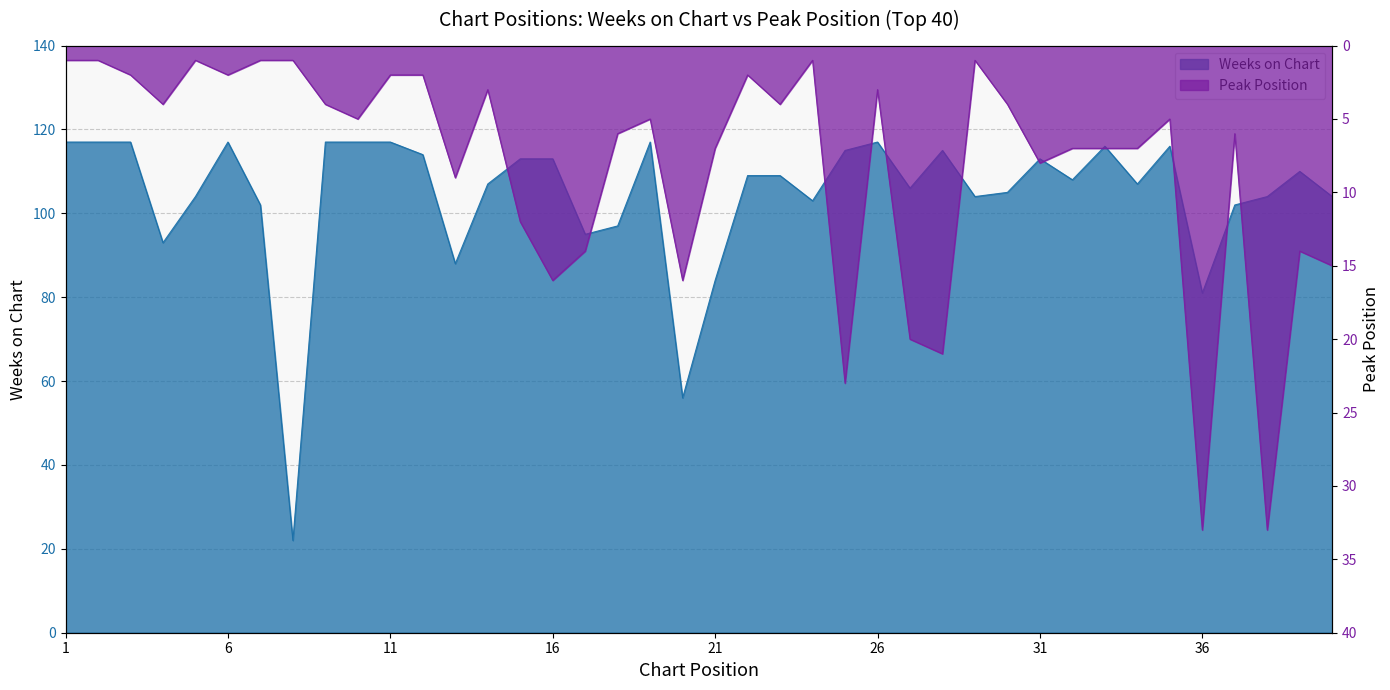

True or false: Weeks on Chart and Peak Position cross at least once.

False